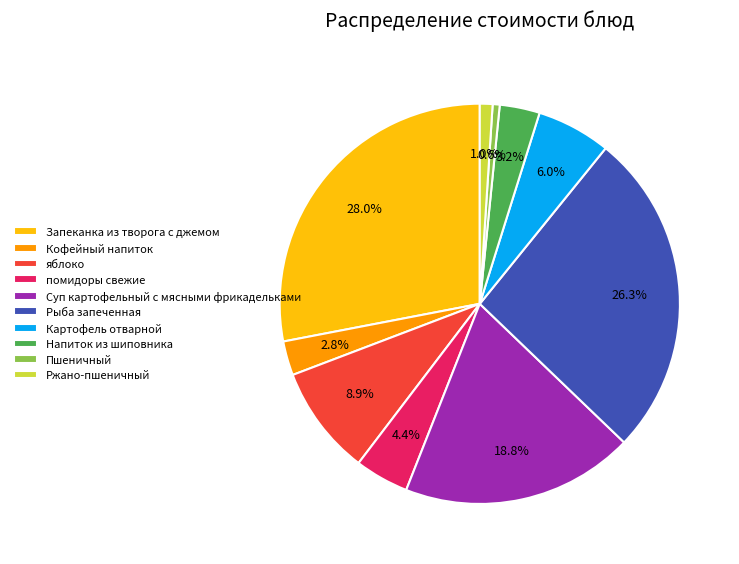

Count the number of slices in the pie.

10